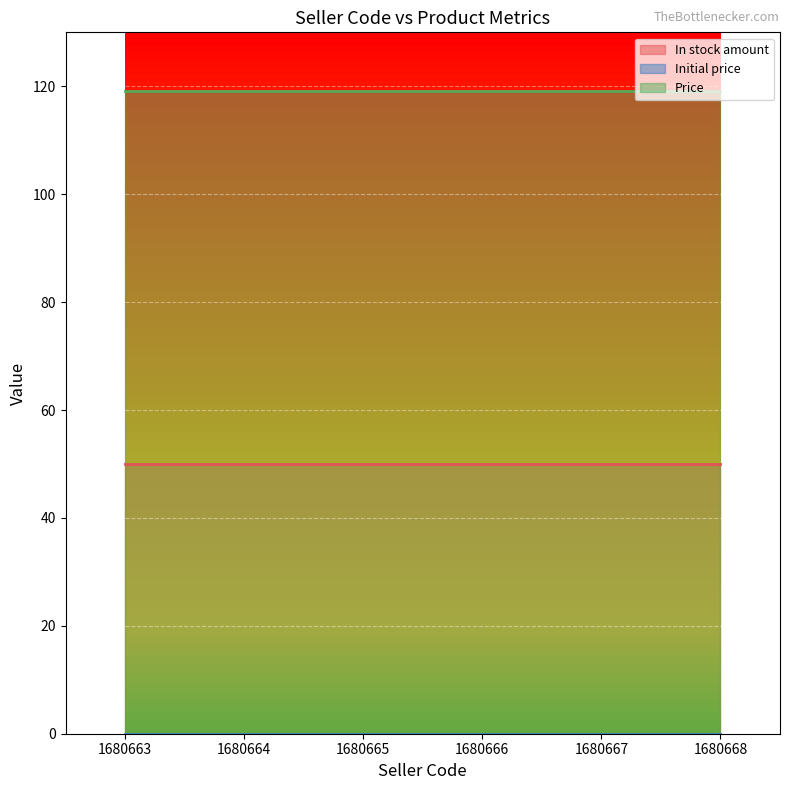

True or false: Initial price has more than 1 points higher than both neighbors.

False